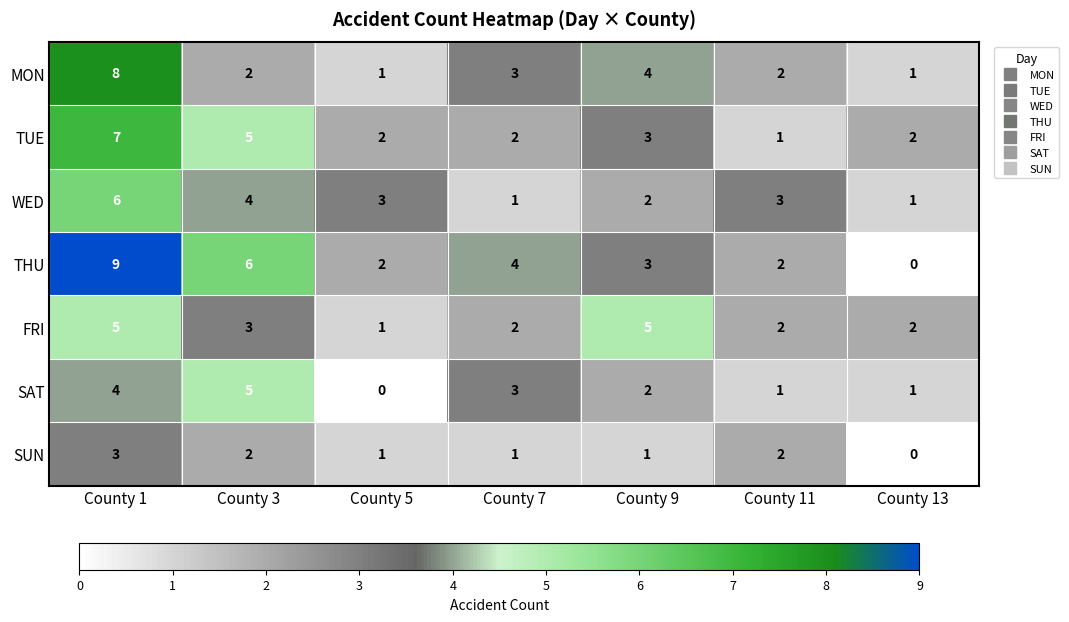

Where is THU nearest to the value 4?

County 7